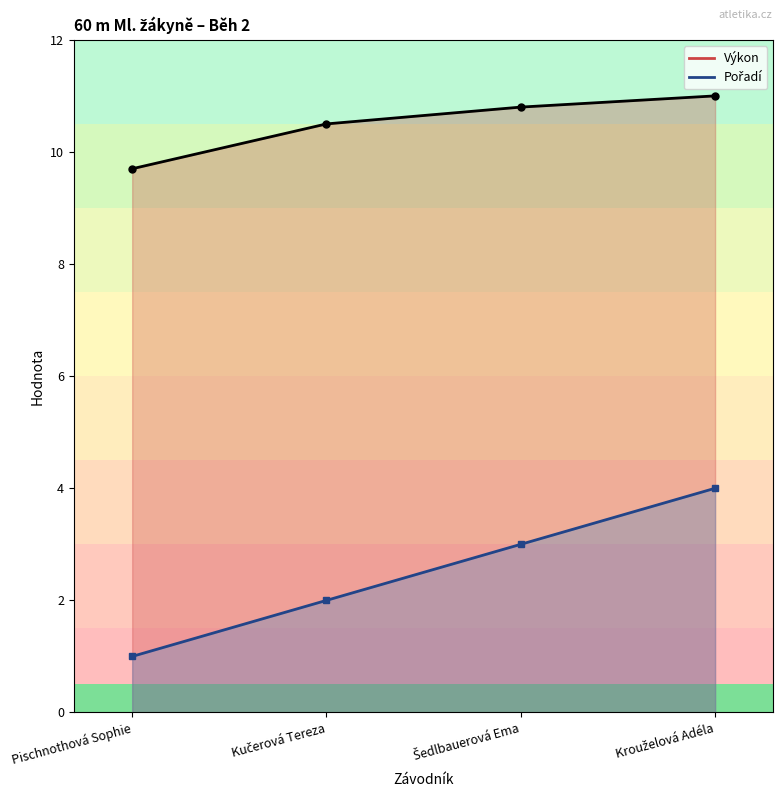

Reading left to right, transcribe all the data shown in this chart.

Pořadí: 1.0	2.0	3.0	4.0
Výkon: 9.7	10.5	10.8	11.0